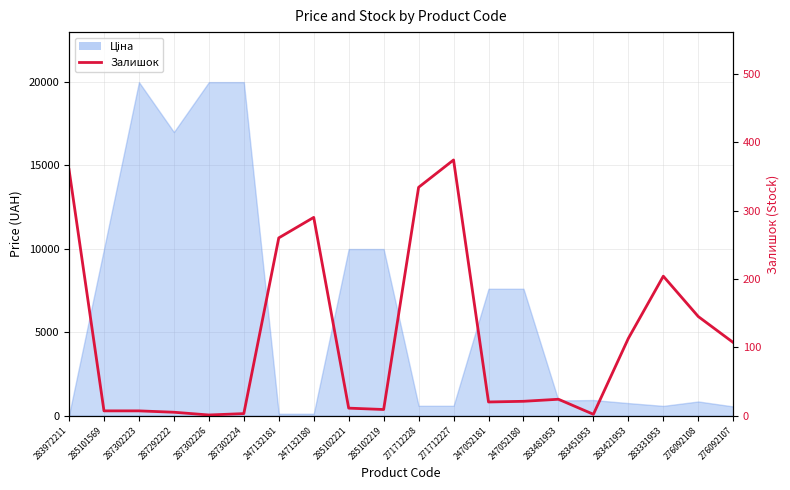

Which label corresponds to the smallest value in the chart?

287302226